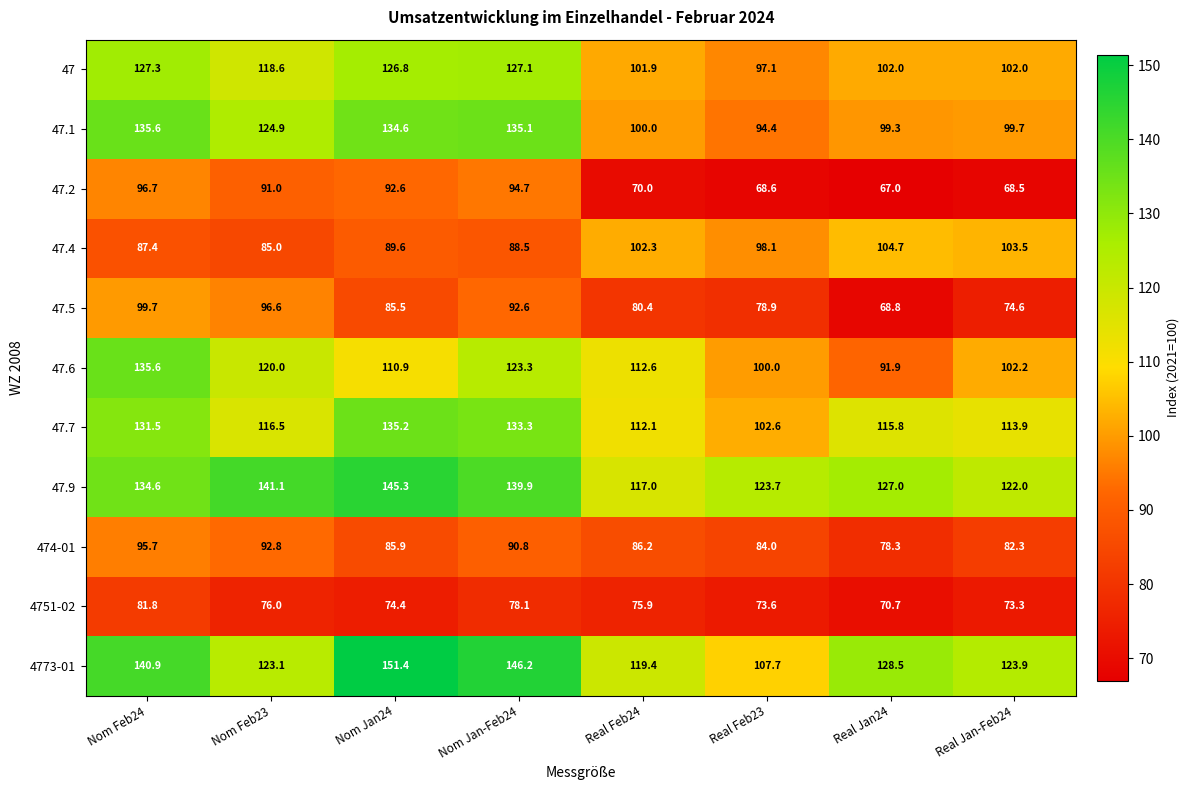

Is it true that 47.9 equals 134.6 at Nom Feb24?

True